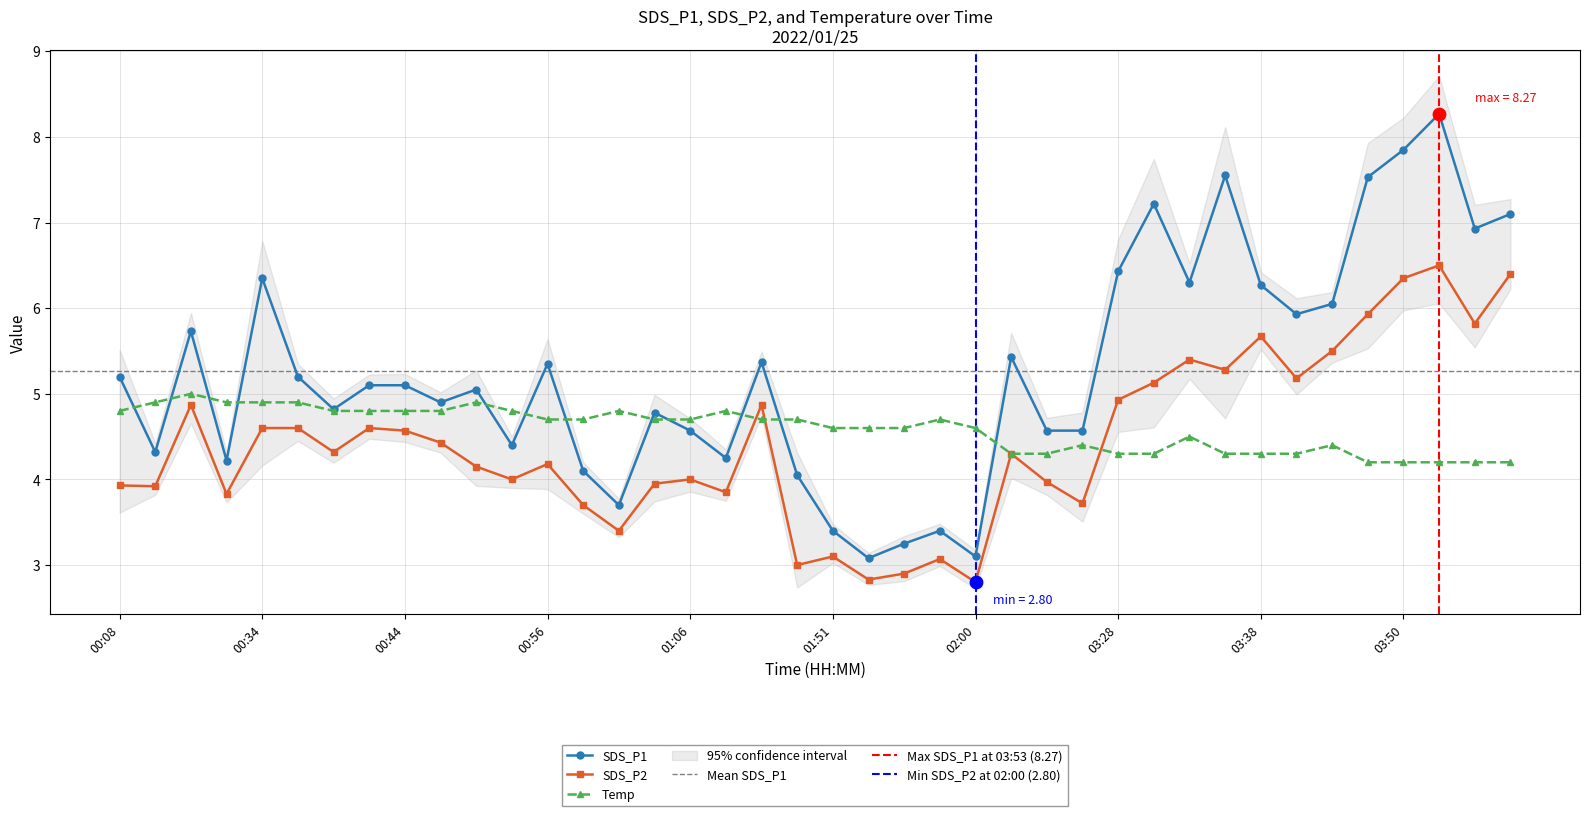

Is the value of SDS_P2 at 03:33 greater than the value of Temp at 00:36?

Yes